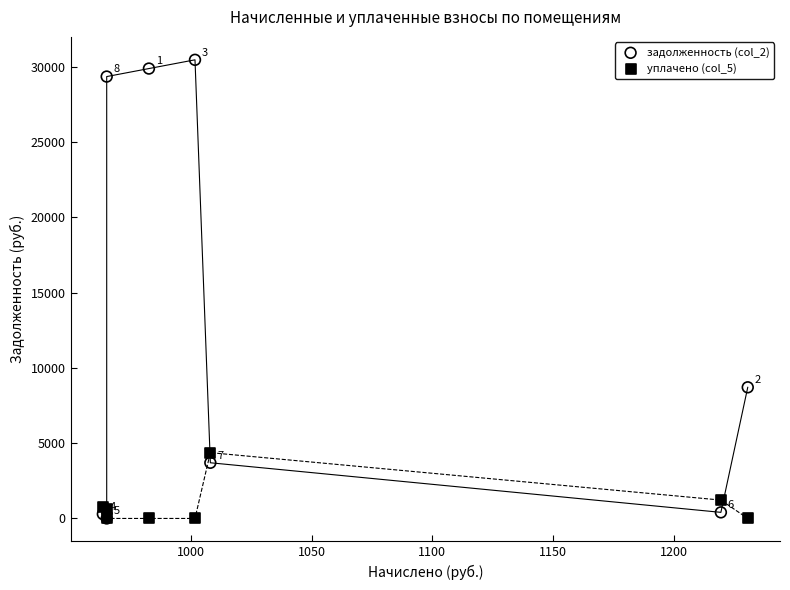

Which series reaches the maximum Y coordinate?

задолженность (col_2)